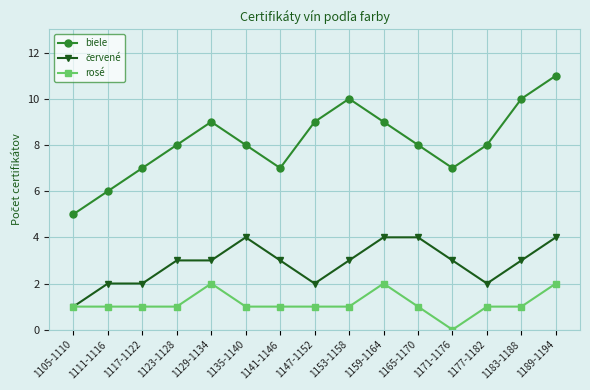

True or false: rosé and biele intersect in this chart.

False